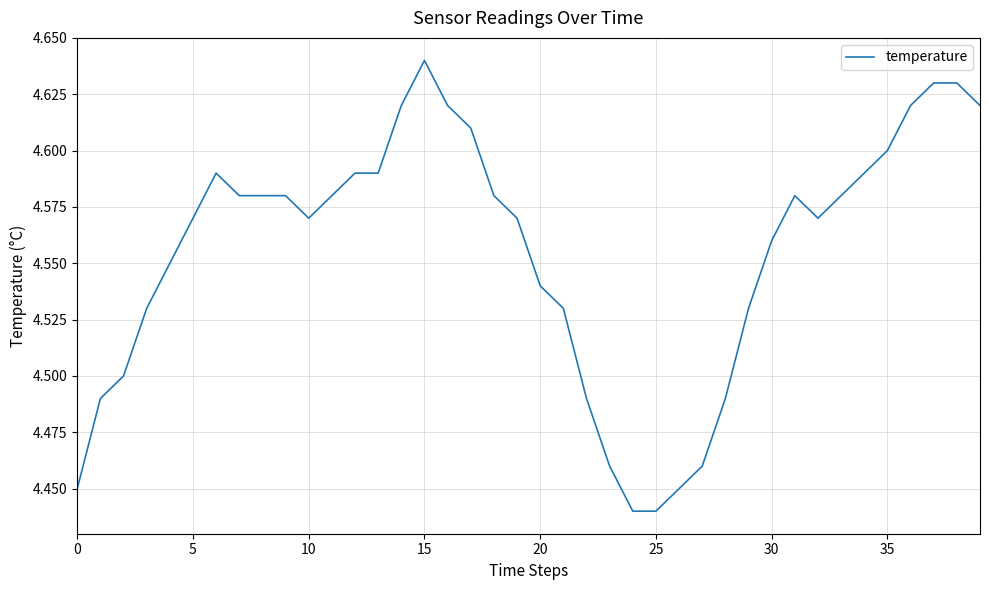

What is the value of the 39th point from the left?

4.6